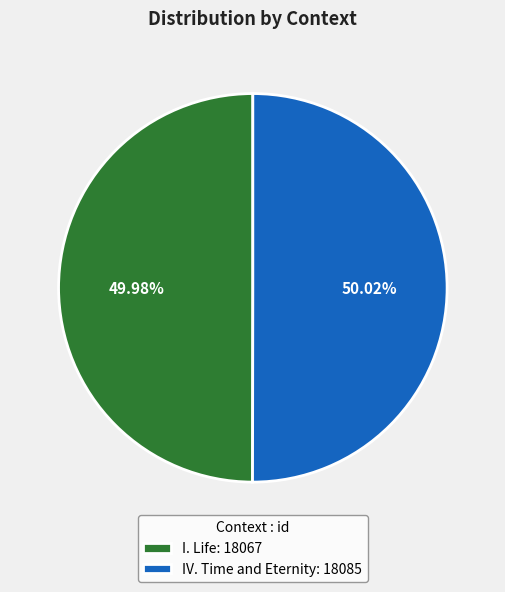

Do IV. Time and Eternity and I. Life together represent more than half of the pie?

Yes